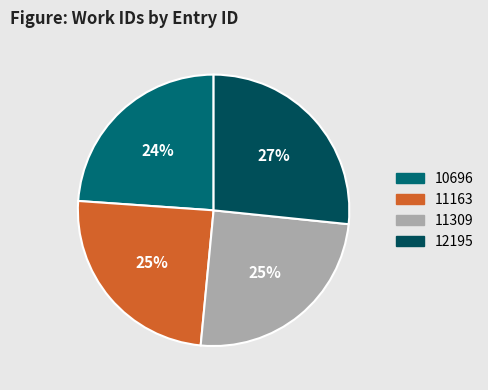

Between 12195 and 11163, which is larger?

12195